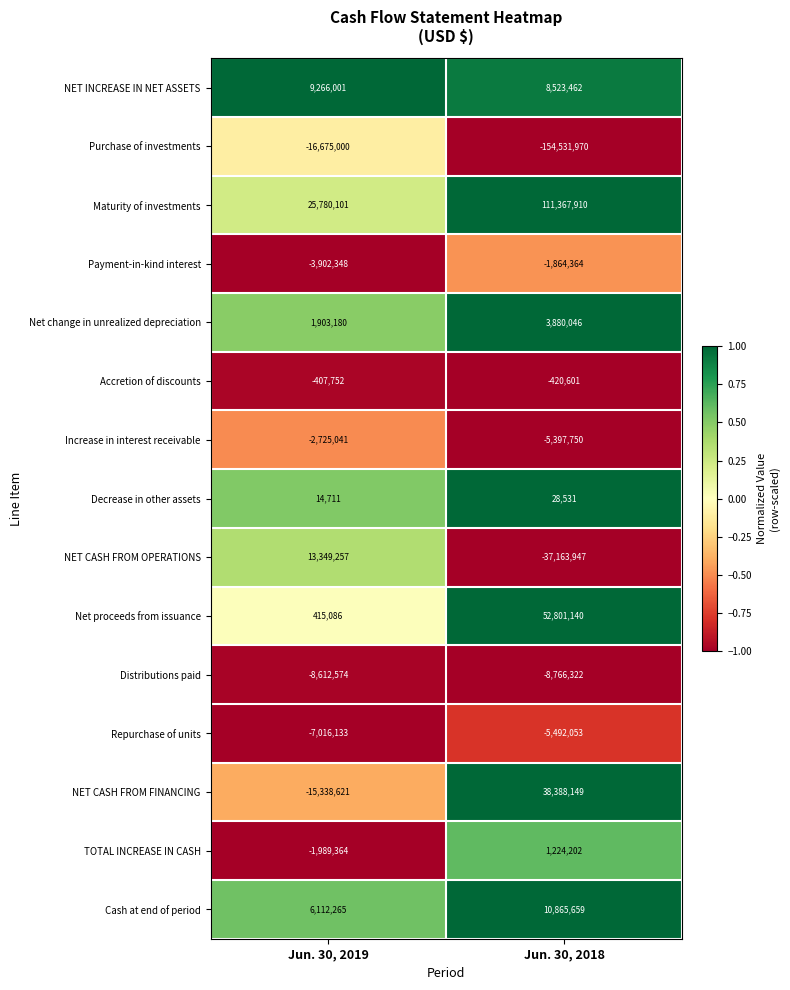

Reading left to right, extract all data points from this chart.

NET INCREASE IN NET ASSETS: 9266001	8523462
Purchase of investments: -16675000	-154531970
Maturity of investments: 25780101	111367910
Payment-in-kind interest: -3902348	-1864364
Net change in unrealized depreciation: 1903180	3880046
Accretion of discounts: -407752	-420601
Increase in interest receivable: -2725041	-5397750
Decrease in other assets: 14711	28531
NET CASH FROM OPERATIONS: 13349257	-37163947
Net proceeds from issuance: 415086	52801140
Distributions paid: -8612574	-8766322
Repurchase of units: -7016133	-5492053
NET CASH FROM FINANCING: -15338621	38388149
TOTAL INCREASE IN CASH: -1989364	1224202
Cash at end of period: 6112265	10865659